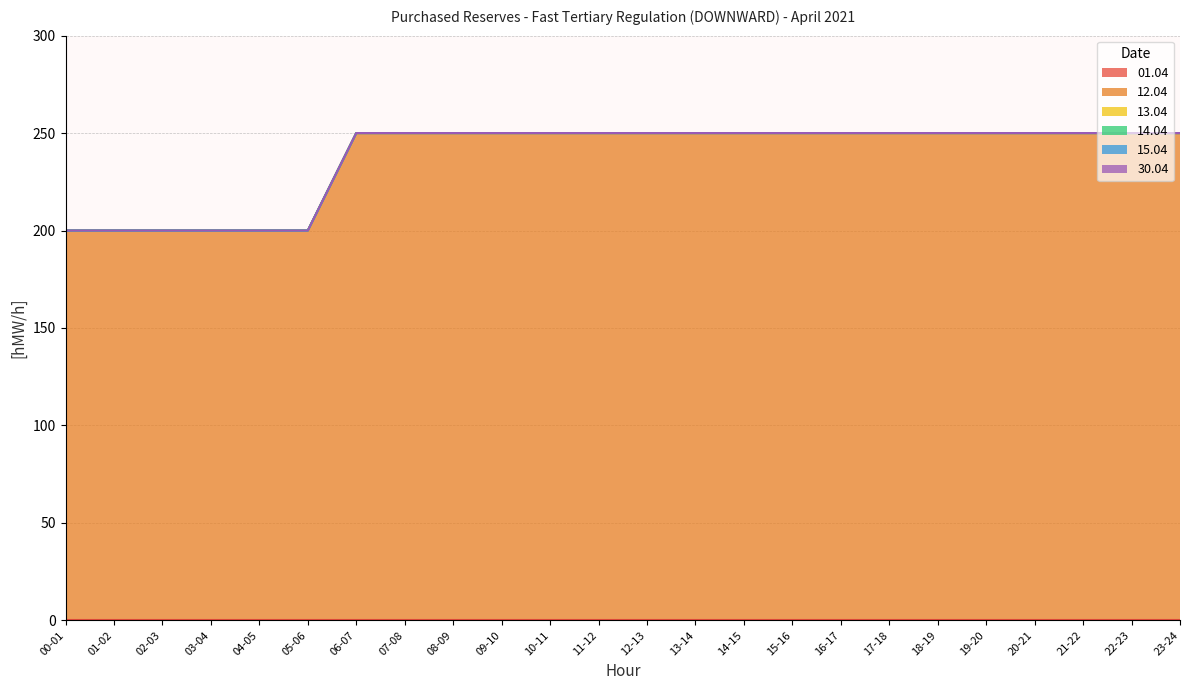

How many lines are shown in the chart?

6